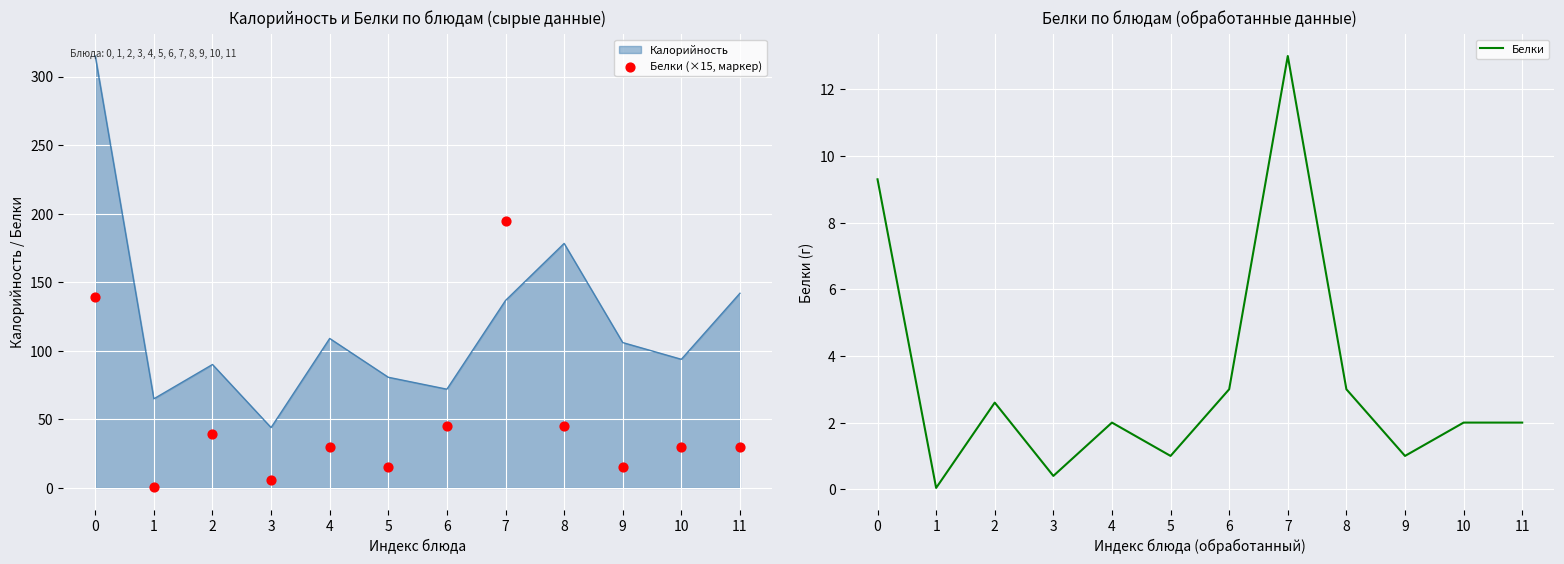

Which series reaches the minimum Y coordinate?

Белки